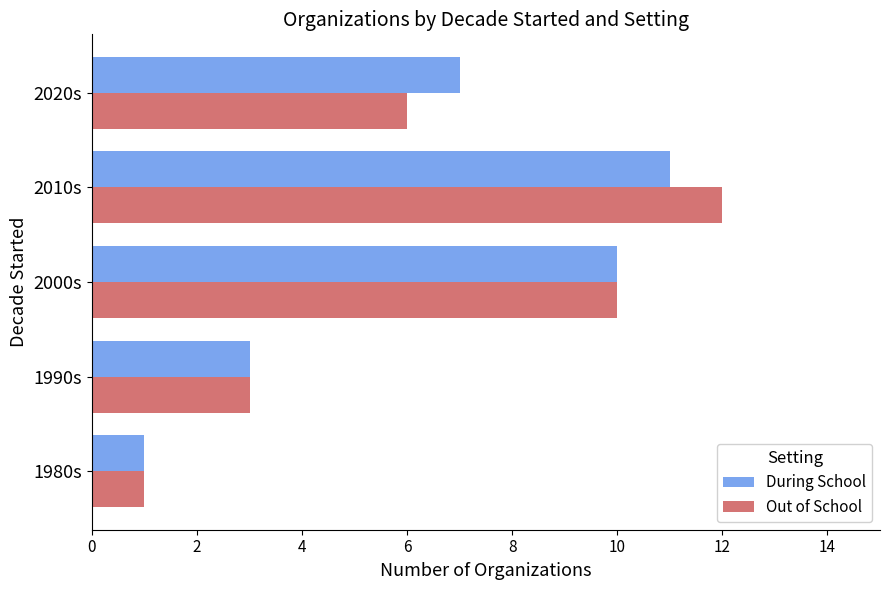

What is the total value across all series at 2020s?

13